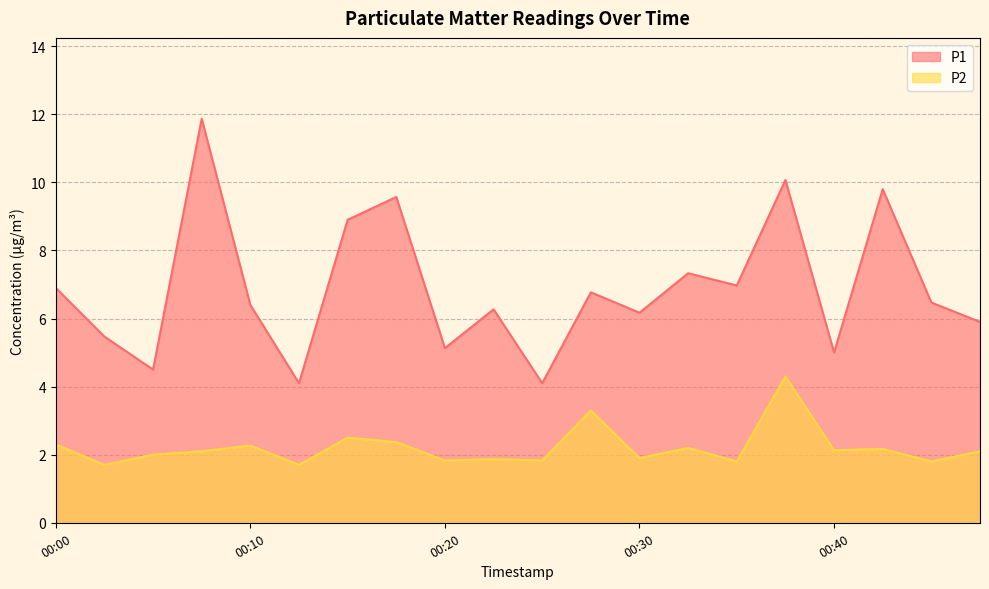

True or false: P2 and P1 intersect in this chart.

False